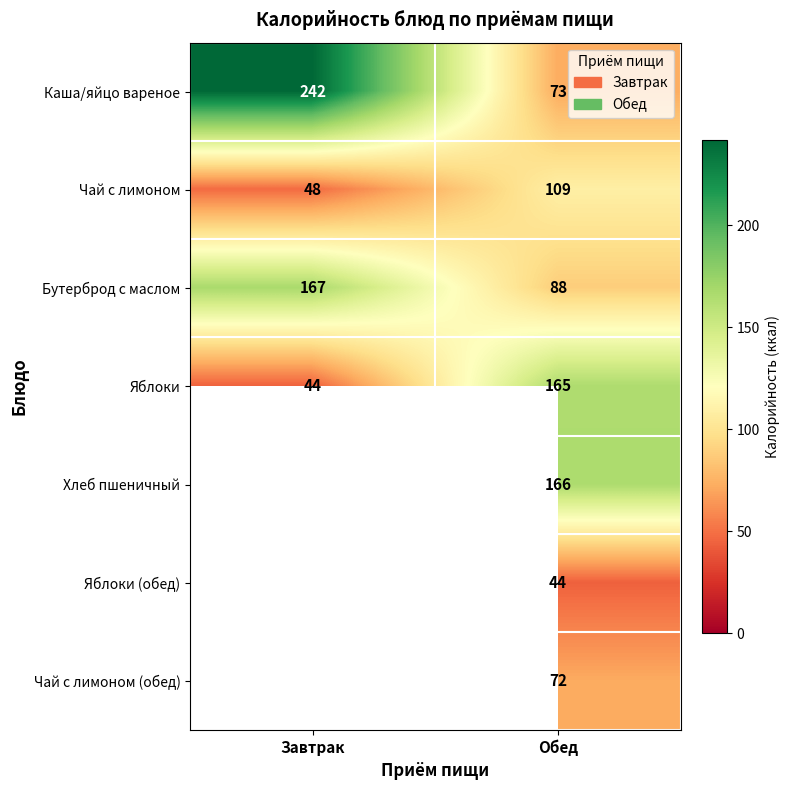

Rank the series at Обед from lowest to highest value.

Яблоки (обед), Чай с лимоном (обед), Каша/яйцо вареное, Бутерброд с маслом, Чай с лимоном, Яблоки, Хлеб пшеничный